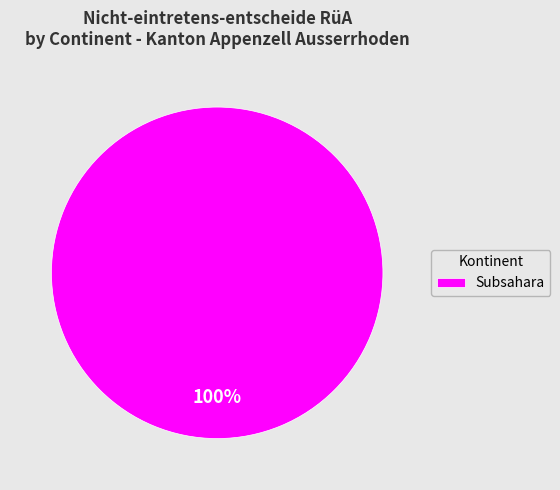

Is it true that Subsahara is 86% of the pie?

False